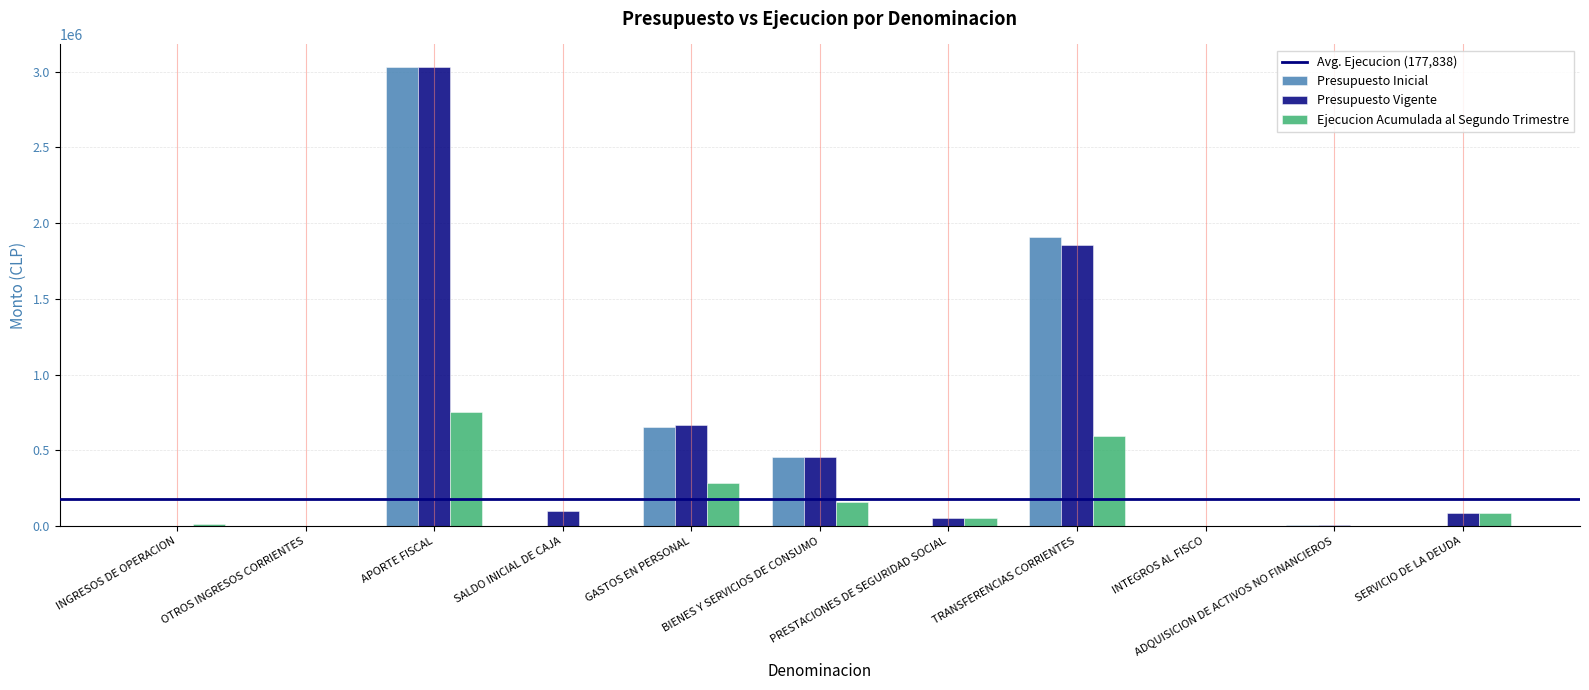

What is the highest value of the Ejecucion Acumulada al Segundo Trimestre series?

756521